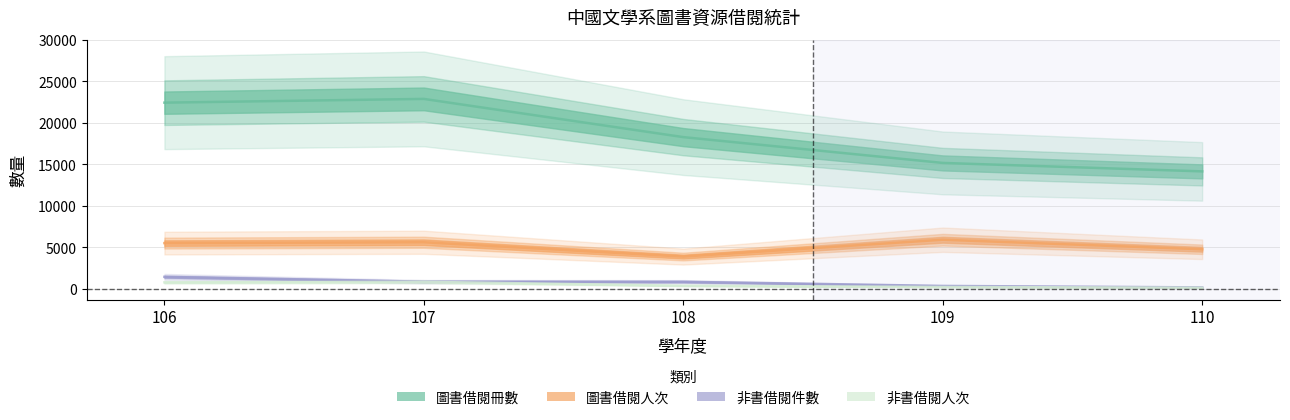

True or false: 圖書借閱人次 and 非書借閱人次 intersect in this chart.

False